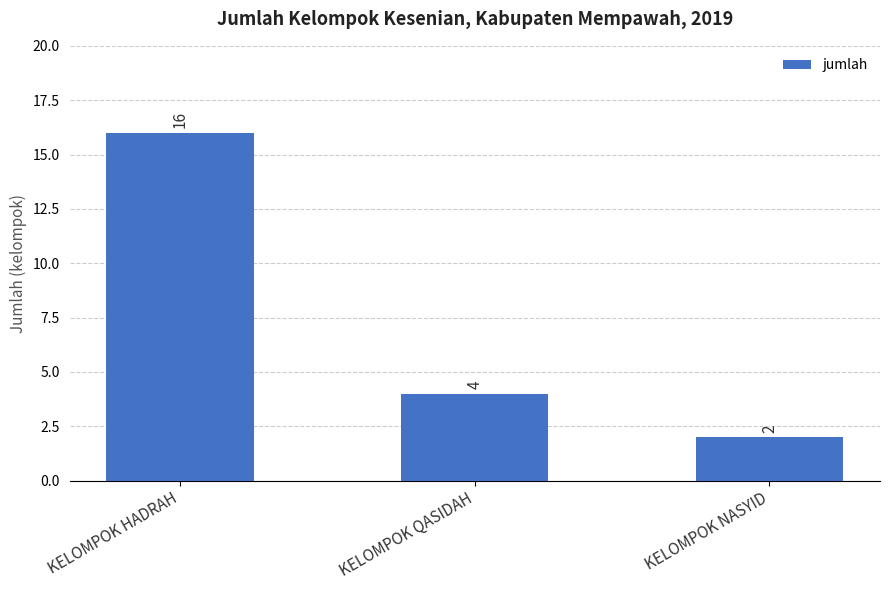

List the labels in order of value, largest first.

KELOMPOK HADRAH, KELOMPOK QASIDAH, KELOMPOK NASYID